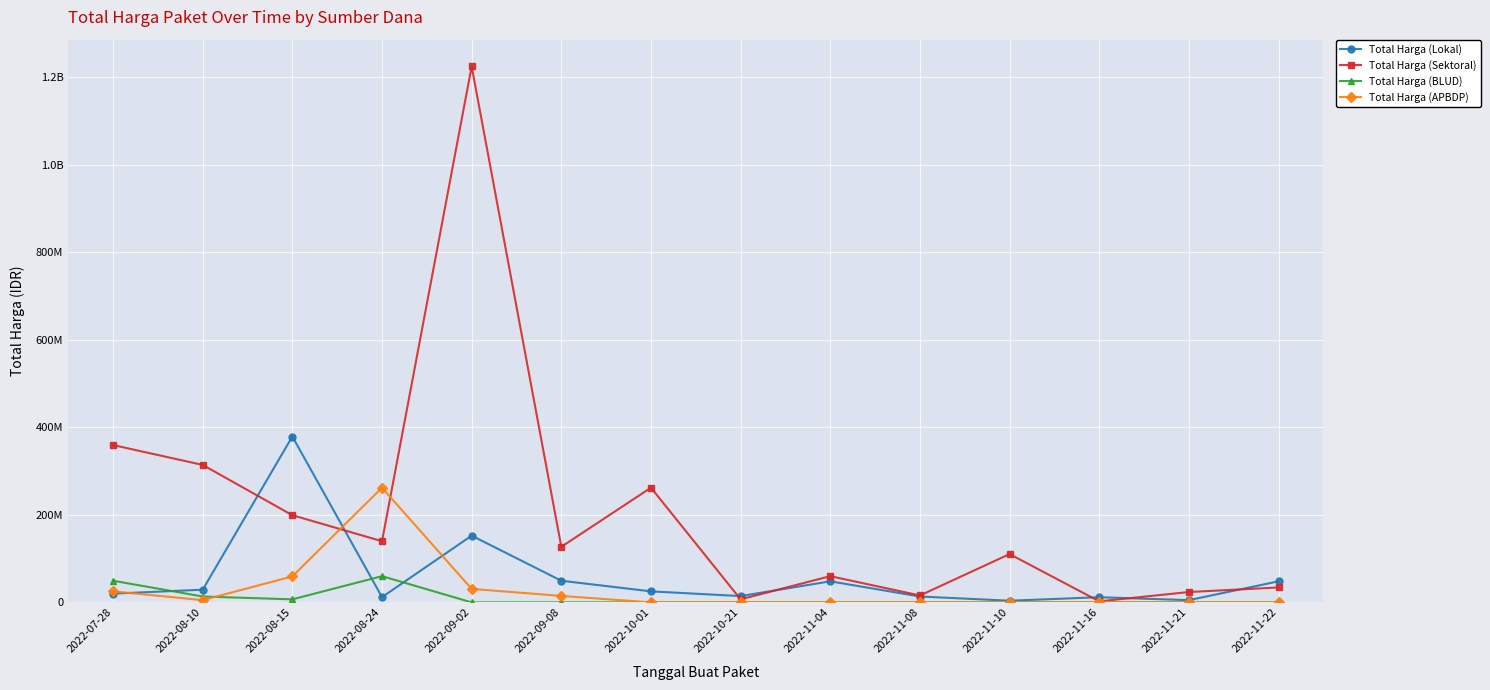

Reading left to right, what are all the values shown in this chart?

Total Harga (Lokal): 19950000	29000000	379075000	12000000	152477000	49478000	25200000	14400000	48140000	13442000	3825000	11800000	5093000	48140000
Total Harga (Sektoral): 359500000	314121780	199200000	139800000	1224682000	127000000	262118150	6936000	59935000	15787200	110389990	2395750	23680800	34132505
Total Harga (BLUD): 49478000	13442000	6936000	59935000	0	0	0	0	0	0	0	0	0	0
Total Harga (APBDP): 25200000	5093000	59375000	262118150	30800000	14750000	0	0	0	0	0	0	0	0